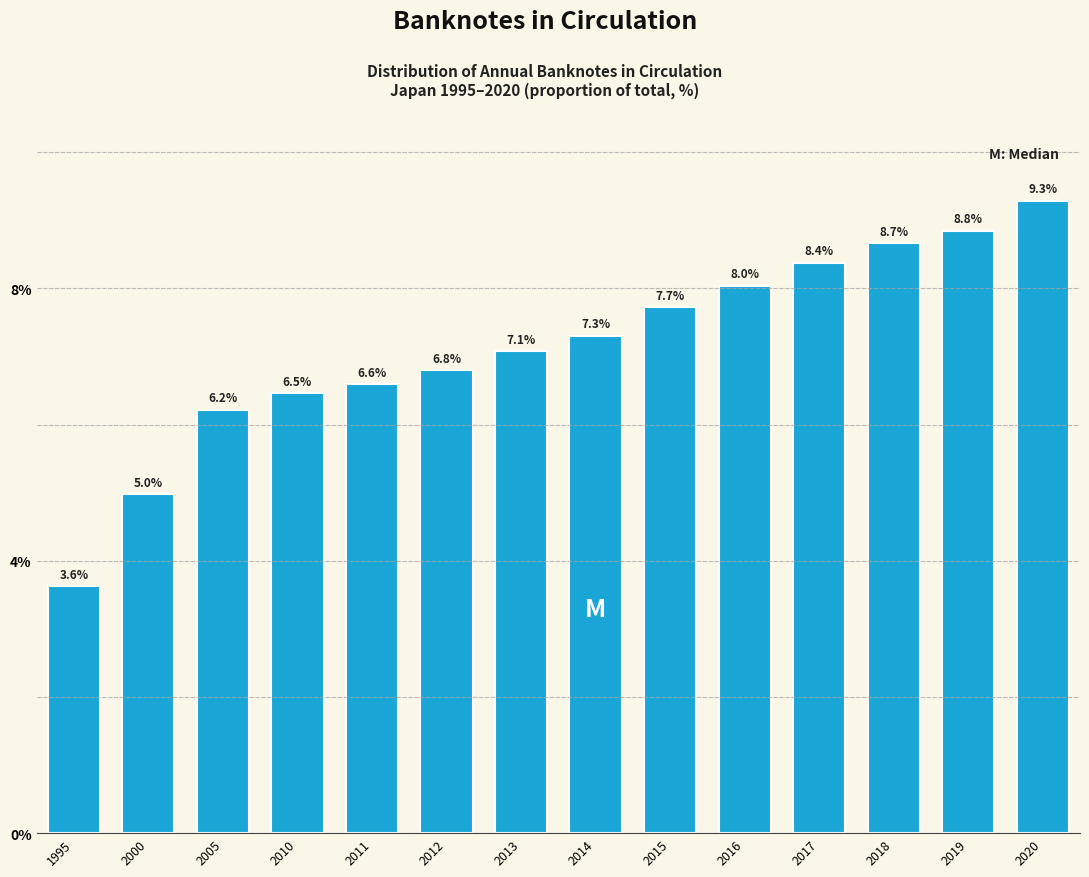

Reading left to right, list all the values displayed in this chart.

3.6	5.0	6.2	6.5	6.6	6.8	7.1	7.3	7.7	8.0	8.4	8.7	8.8	9.3